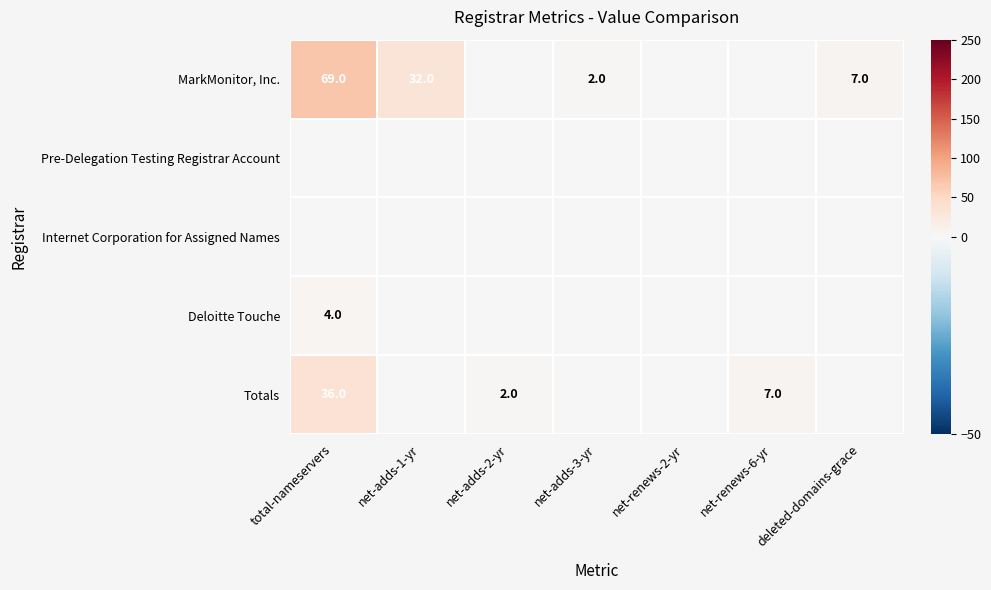

Between net-renews-6-yr and deleted-domains-grace, which series saw the biggest shift?

MarkMonitor, Inc.